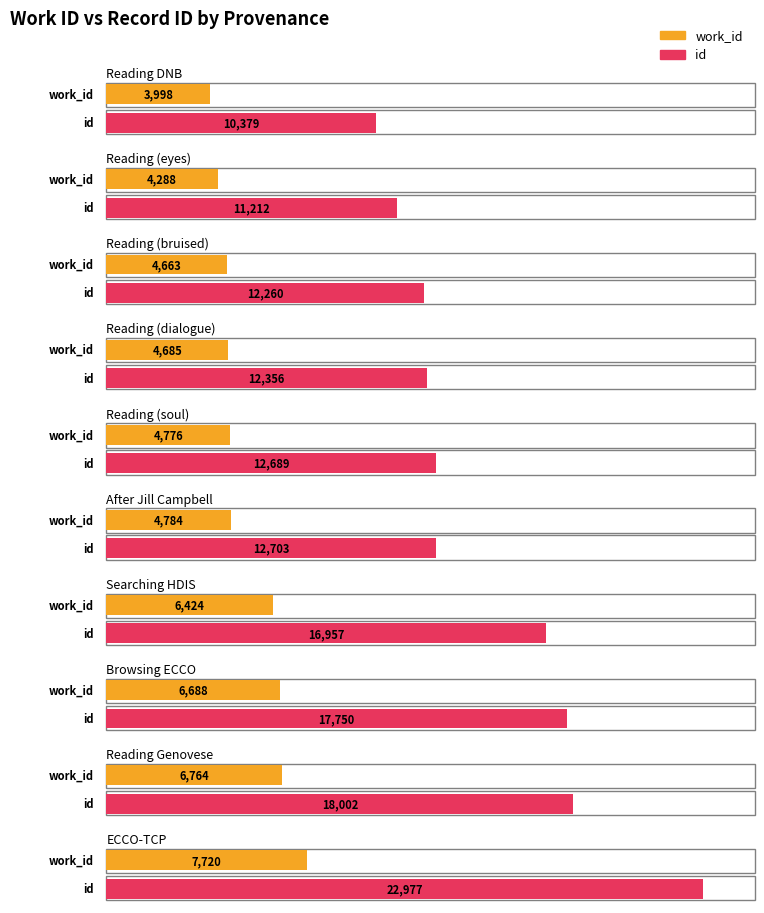

True or false: work_id has a value of 2773 at Reading (soul).

False